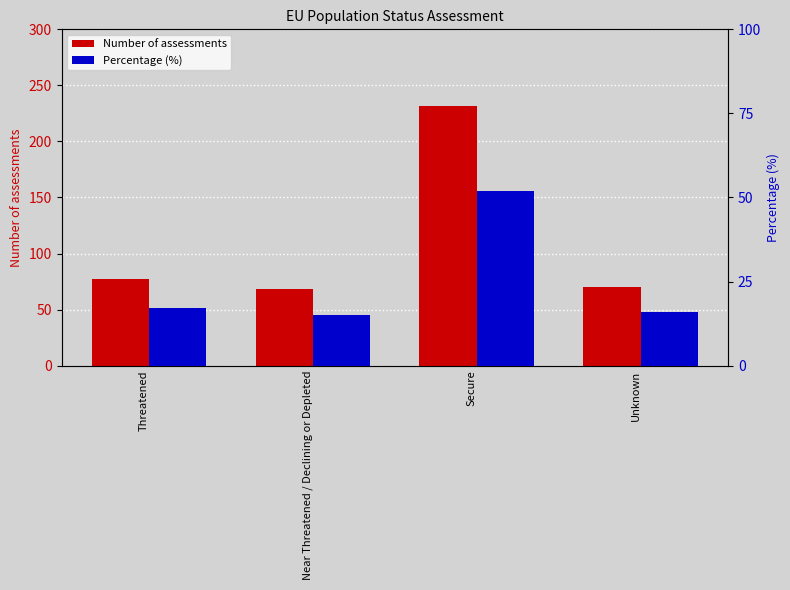

Reading right to left, list all the values displayed in this chart.

Number of assessments: Unknown=70	Secure=232	Near Threatened / Declining or Depleted=68	Threatened=77
Percentage (%): Unknown=16	Secure=52	Near Threatened / Declining or Depleted=15	Threatened=17